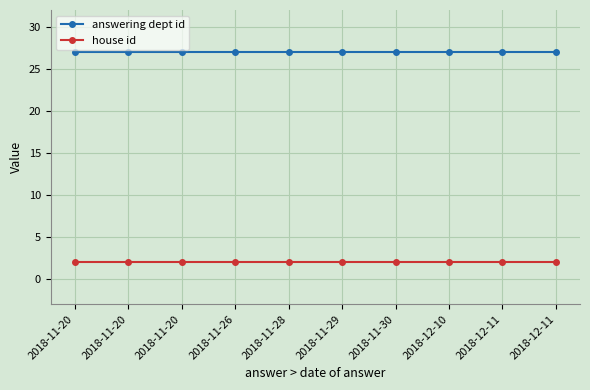

True or false: house id has a value of 3 at 2018-11-26.

False